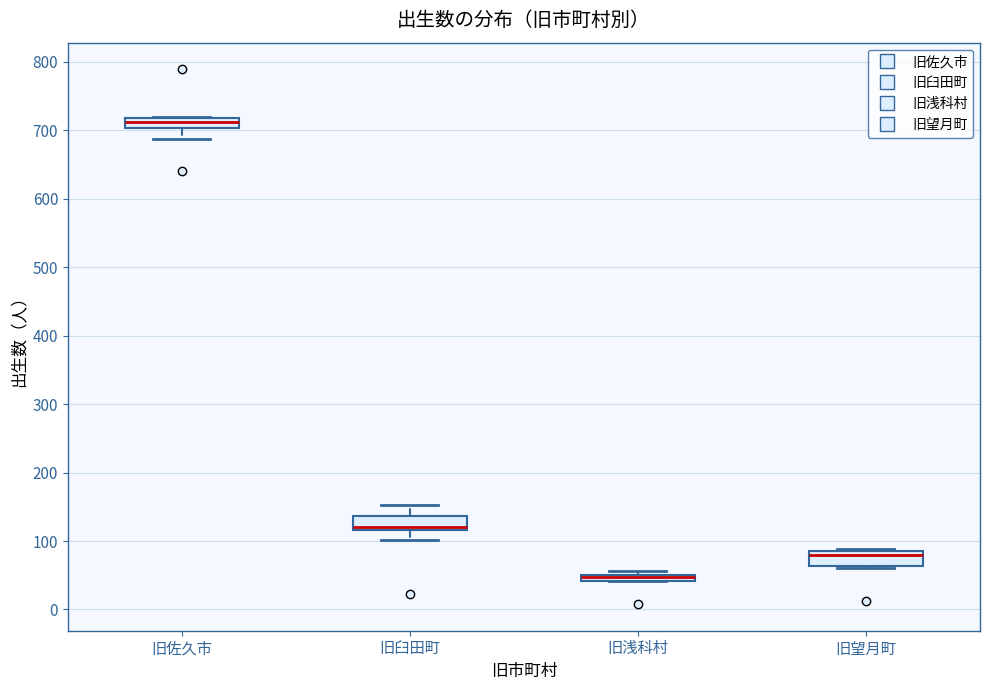

Where is the upper edge of the box for 旧佐久市 on the y-axis? The values are not printed on the chart, so give them approximately, as read against the axis.

720